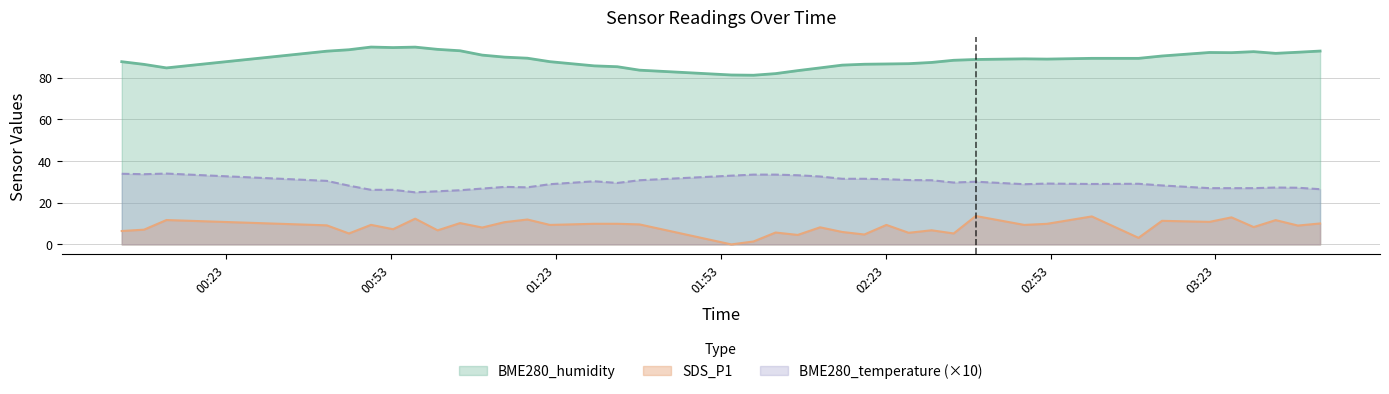

At which category does the chart reach its minimum across all series?

2022/01/28 01:54:55